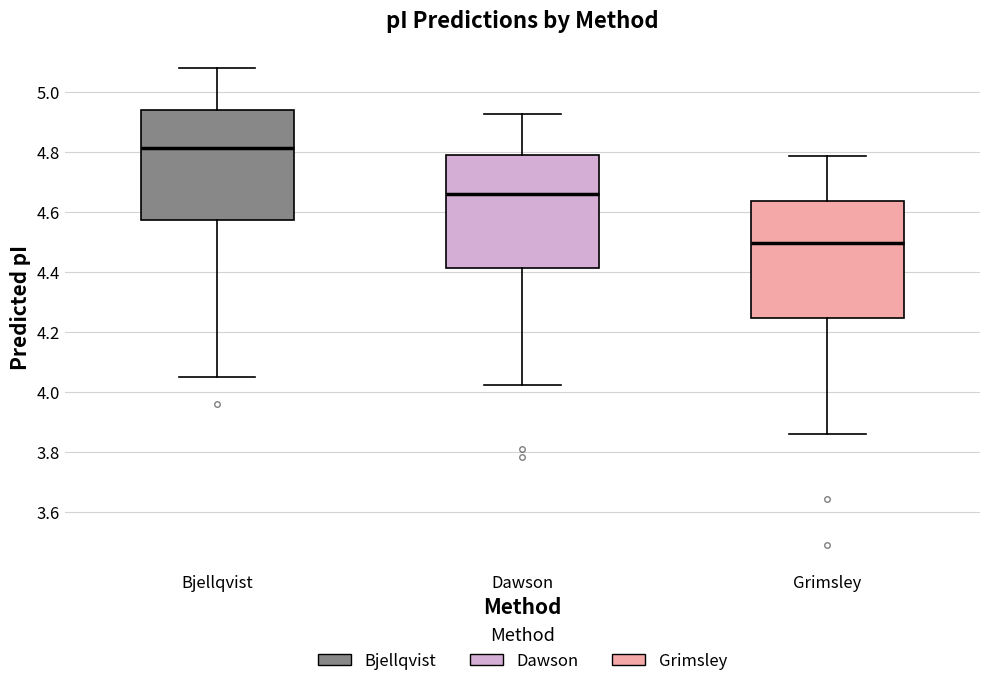

Which box's median line is the highest?

Bjellqvist